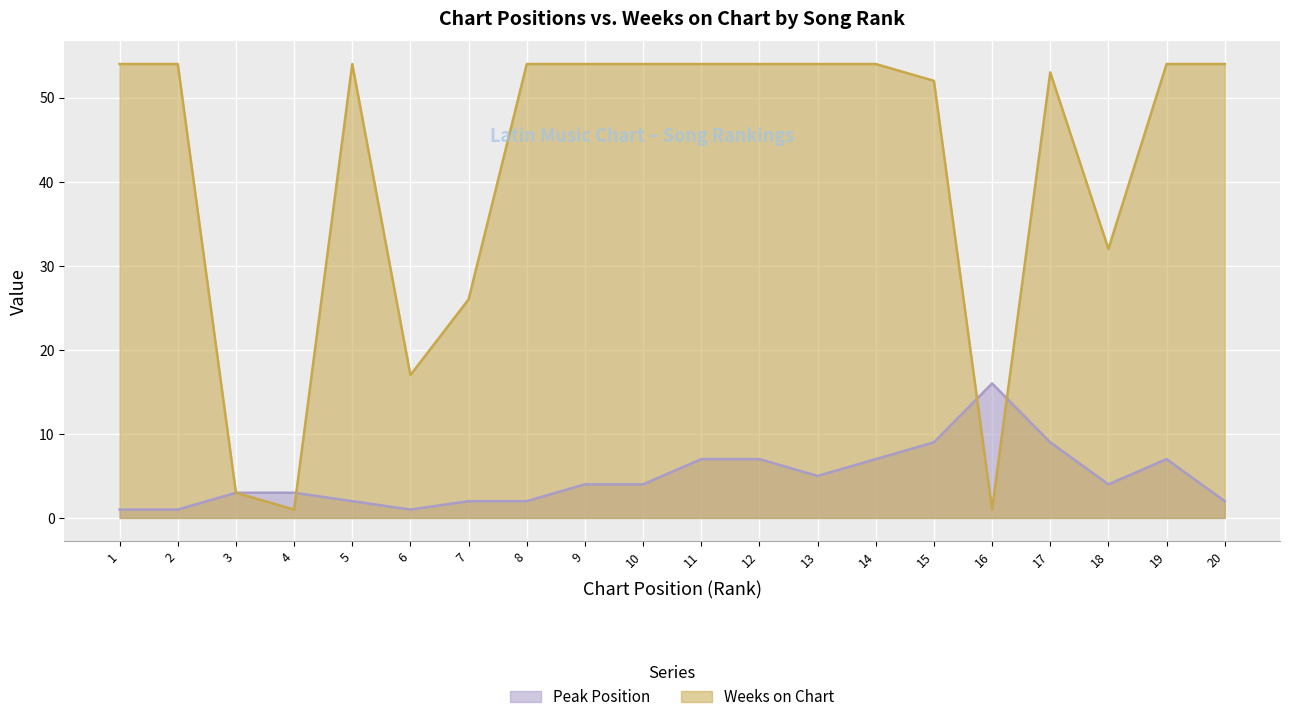

In Weeks on Chart, how many points are higher than both neighbors (excluding endpoints)?

2